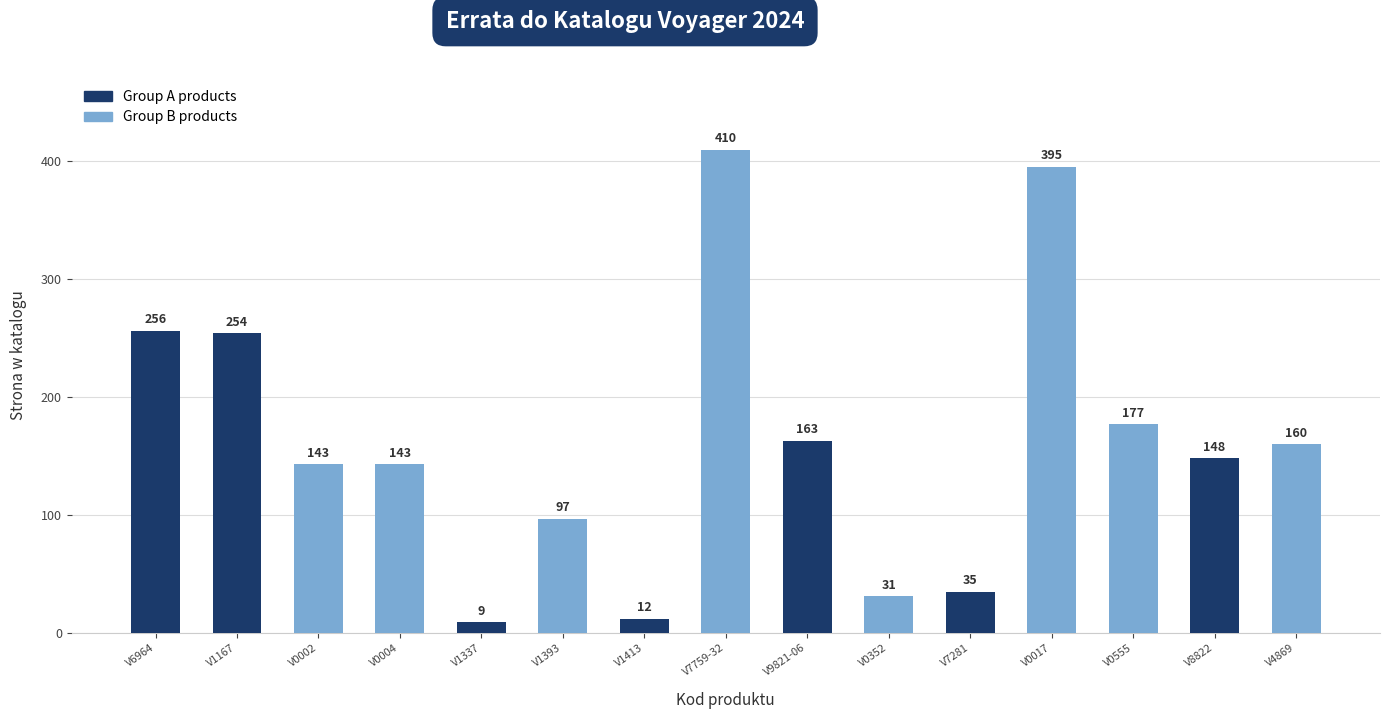

The value at V4869 is 230. True or false?

False